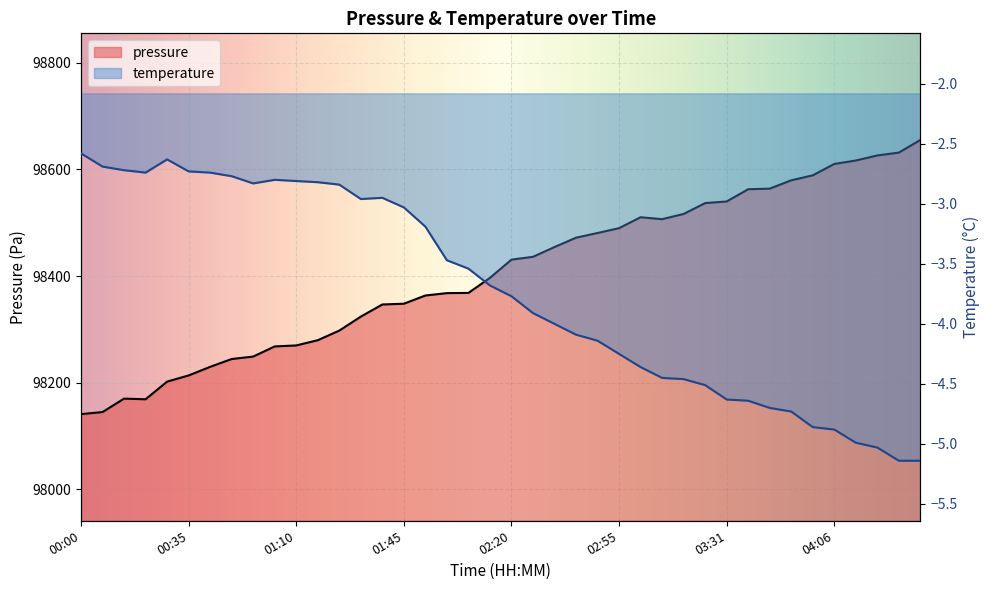

What is the label of the 2nd point from the left?

00:07